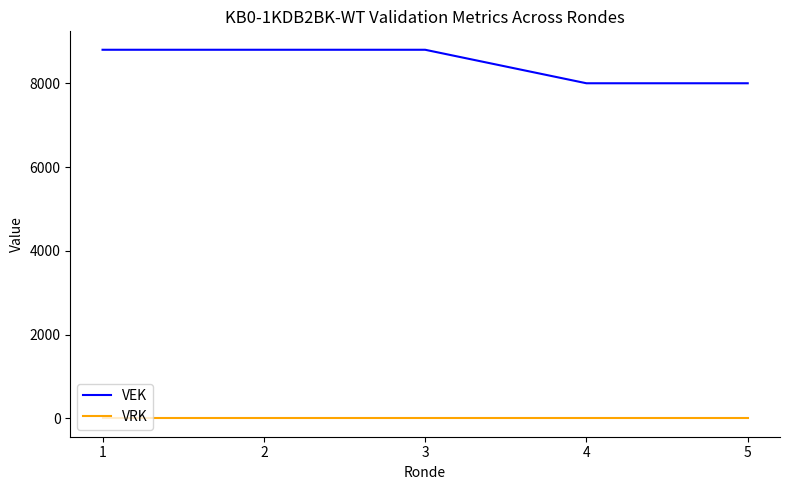

What is the sum of the VEK values at 1 and 3?

17600